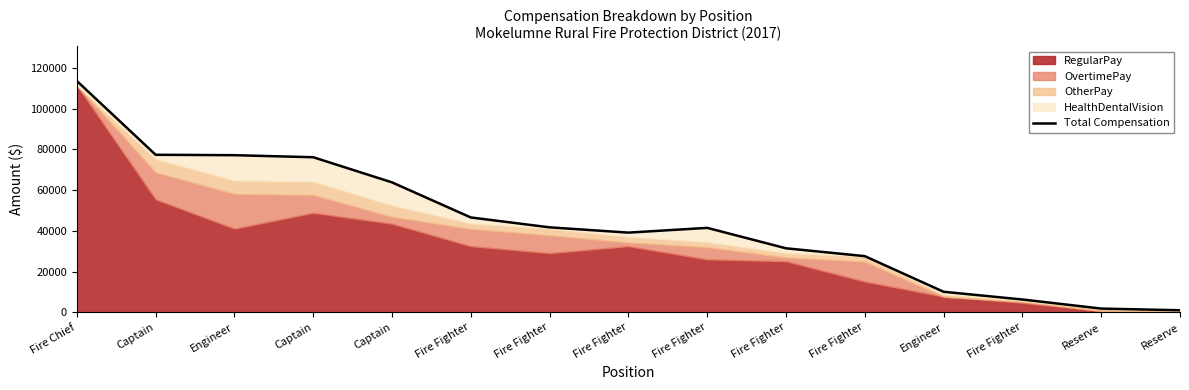

What is the sum of all values?

655170